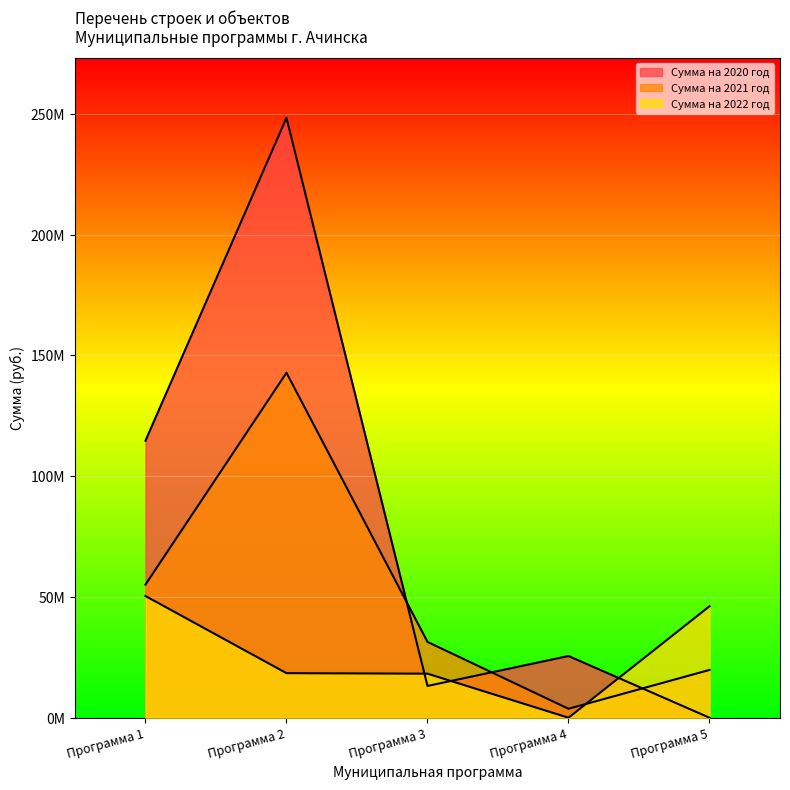

How many times do Сумма на 2020 год and Сумма на 2022 год cross each other?

3